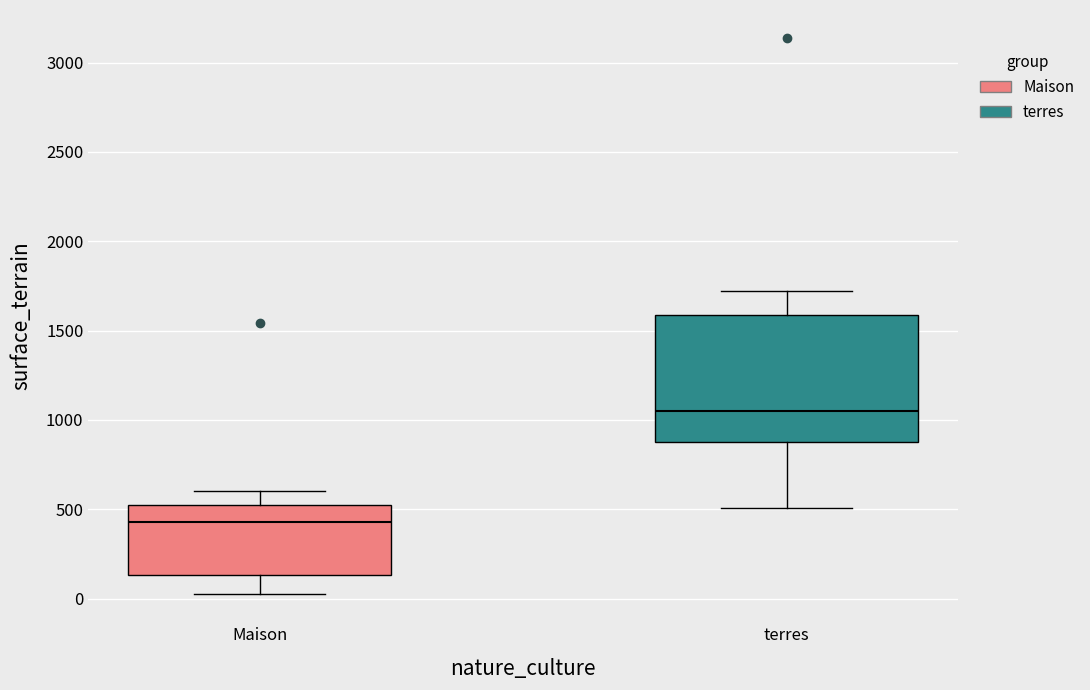

Comparing the boxes themselves (not the whiskers), which one is the tallest?

terres